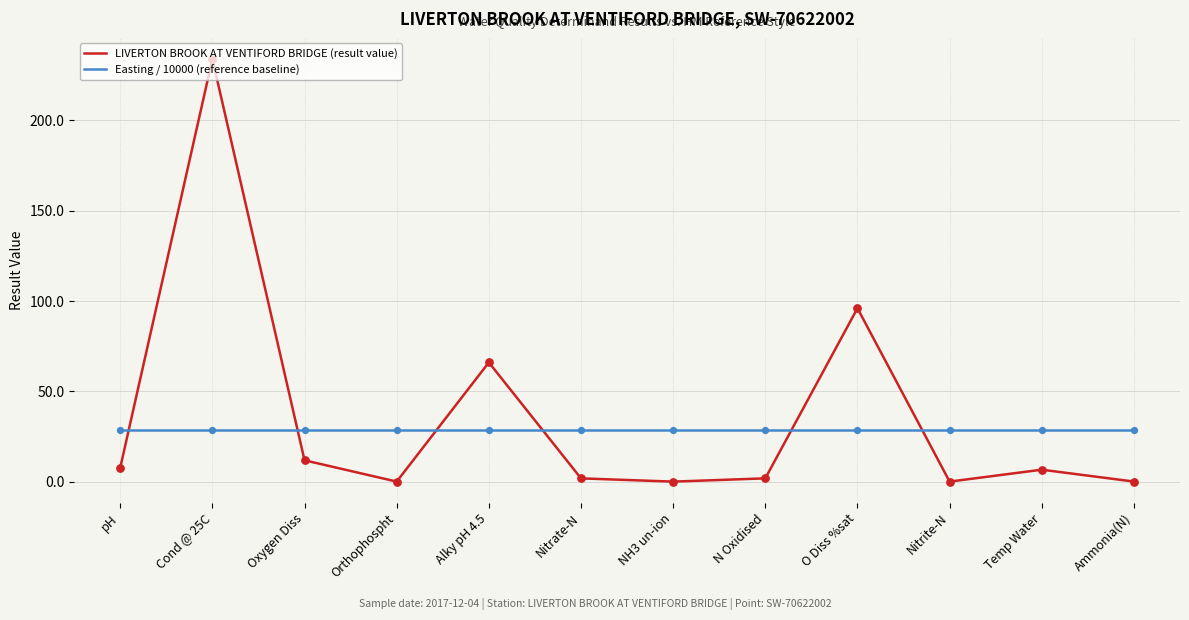

Is the value of Easting / 10000 (reference baseline) at pH greater than the value of LIVERTON BROOK AT VENTIFORD BRIDGE (result value) at Nitrate-N?

Yes